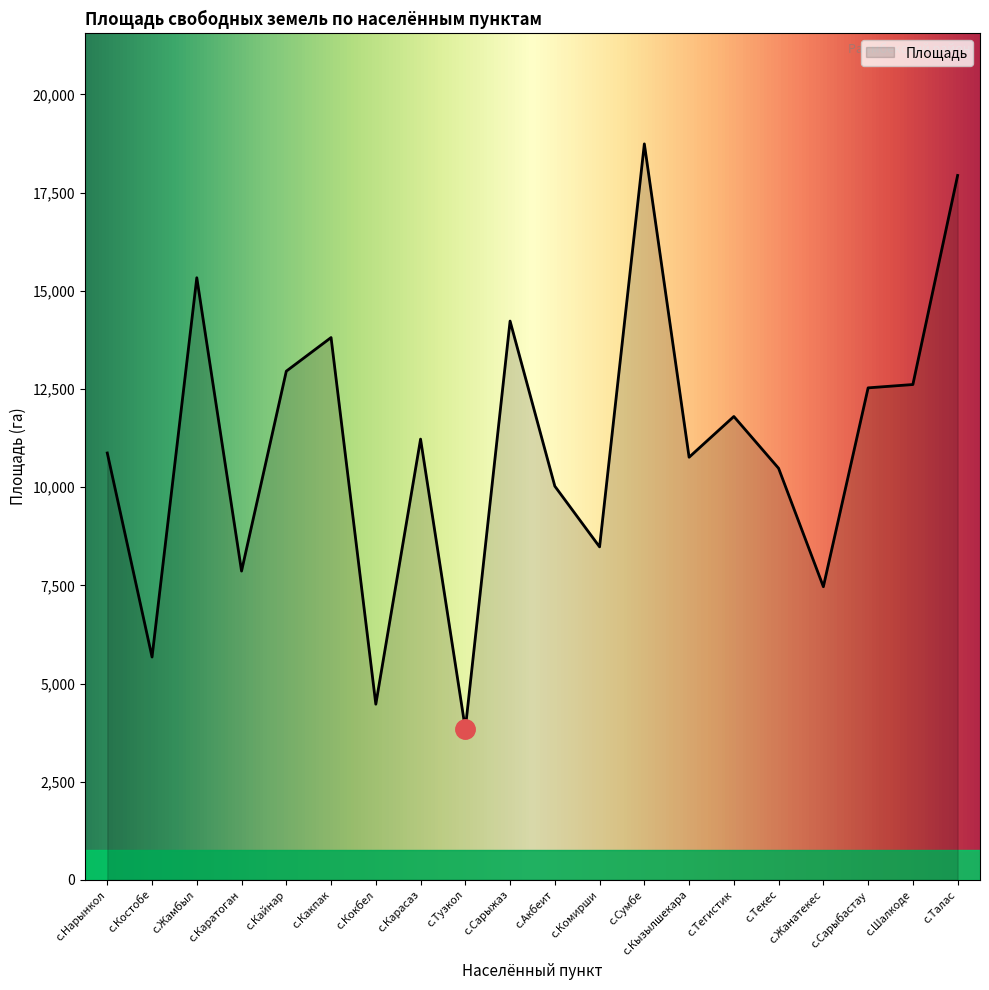

What is the difference between the values at с.Талас and с.Жамбыл?

2605